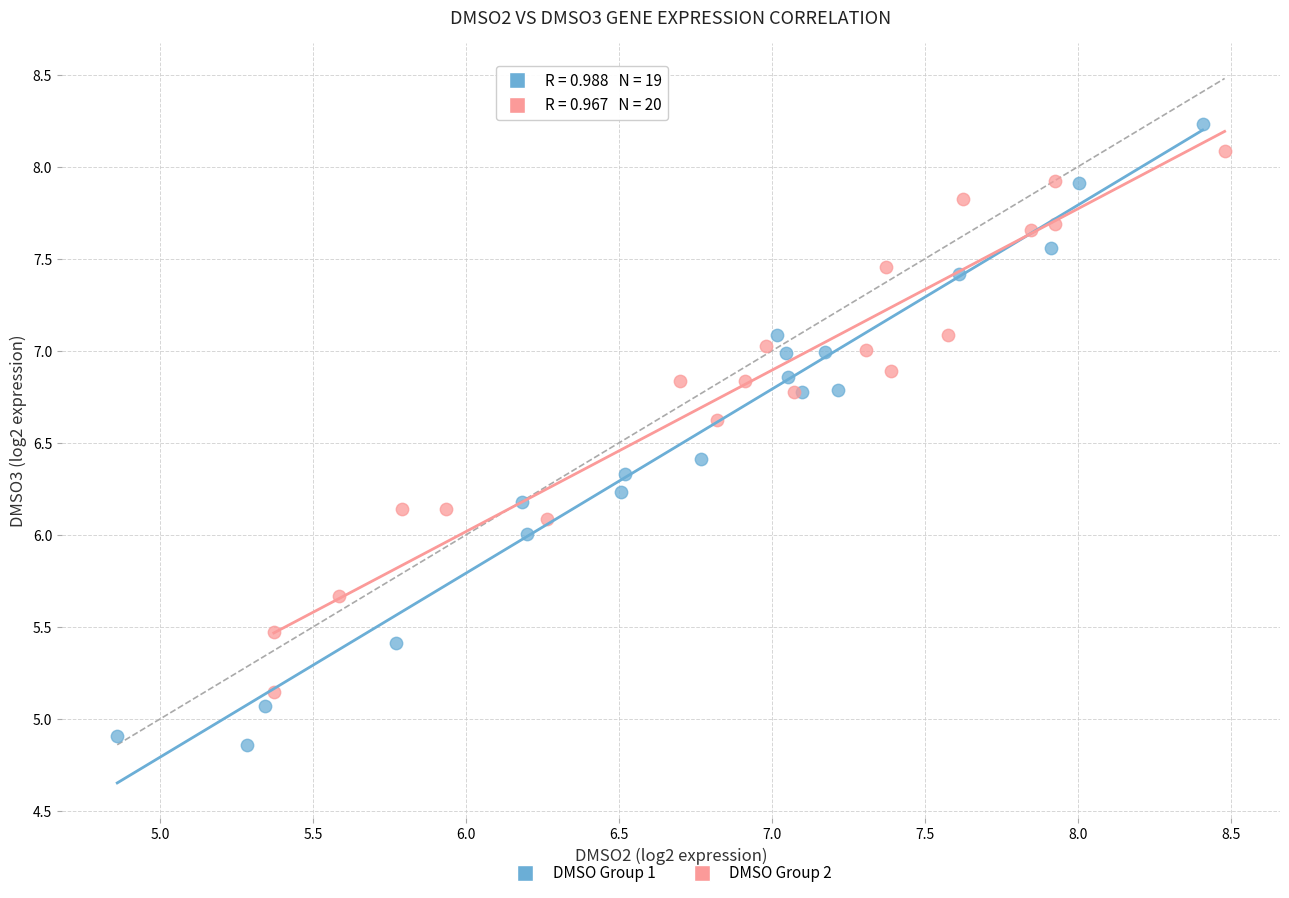

Which series reaches the maximum Y coordinate?

DMSO Group 1